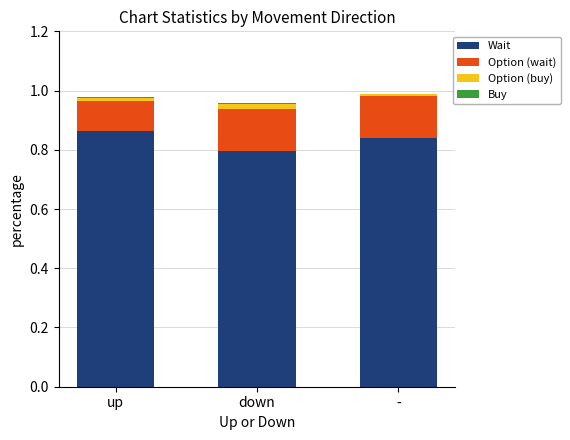

True or false: Wait has a value of 1.5 at up.

False